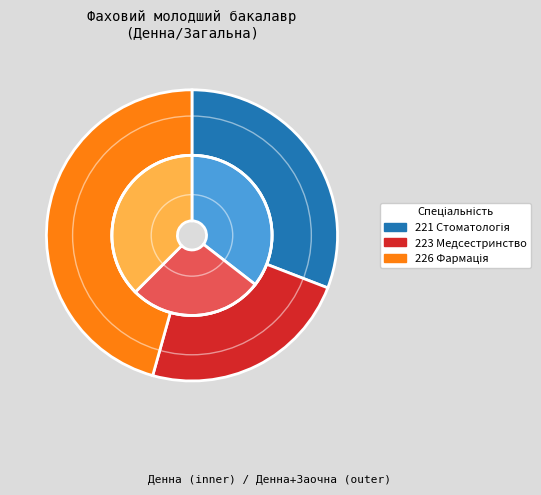

Approximately how many times larger is the value at 223 Медсестринство compared to 226 Фармація?

0.7